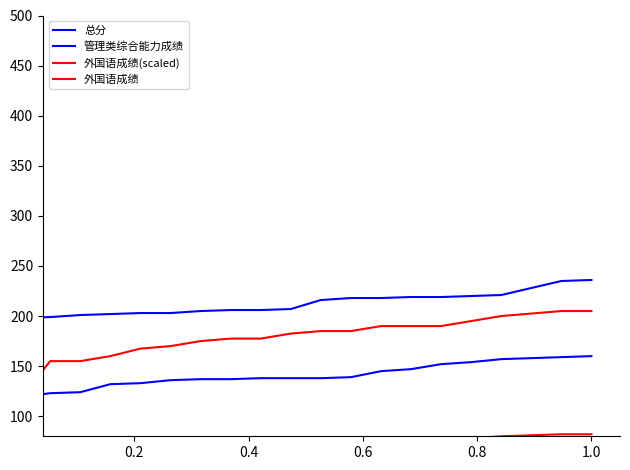

Which series has the widest spread of values?

外国语成绩(scaled)